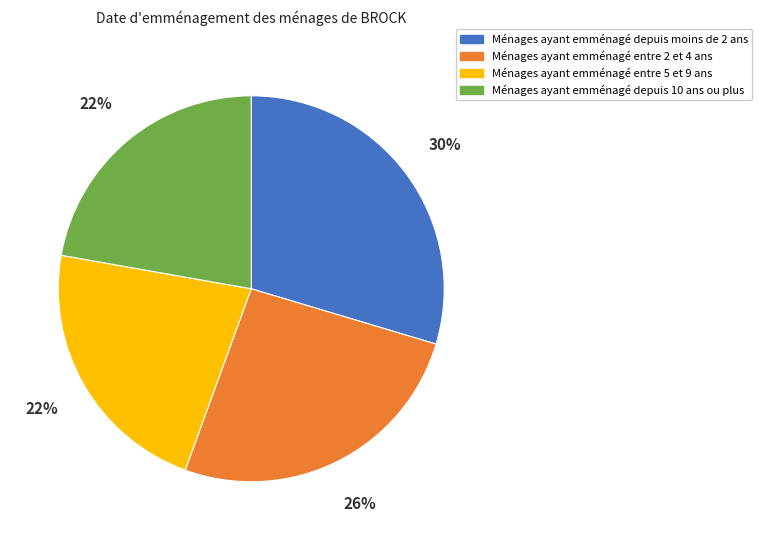

Is Ménages ayant emménagé entre 5 et 9 ans the majority of the pie?

No